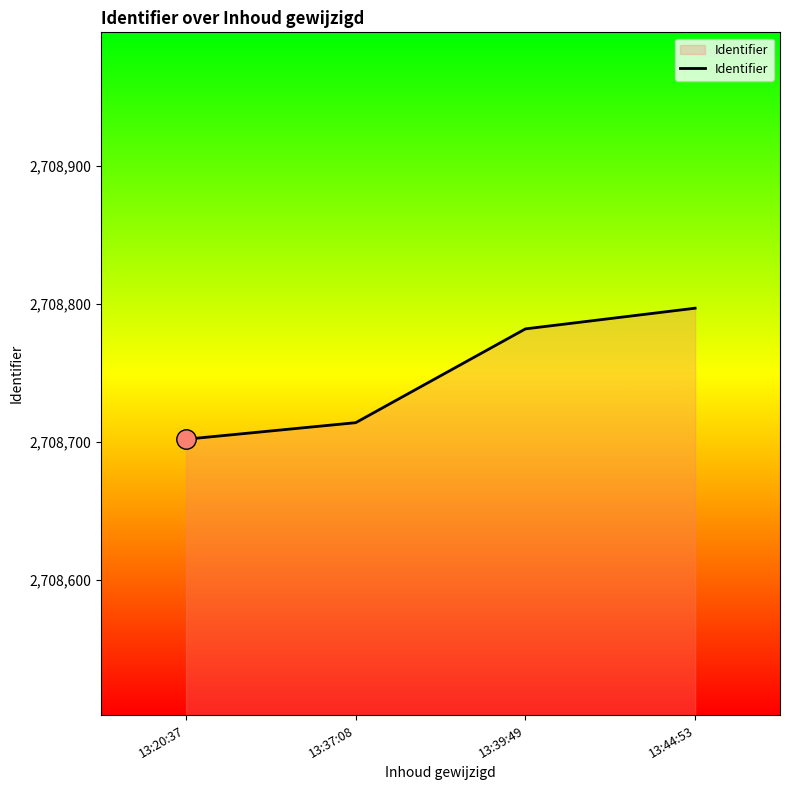

What is the change in value from 13:20:37 to 13:44:53?

+95